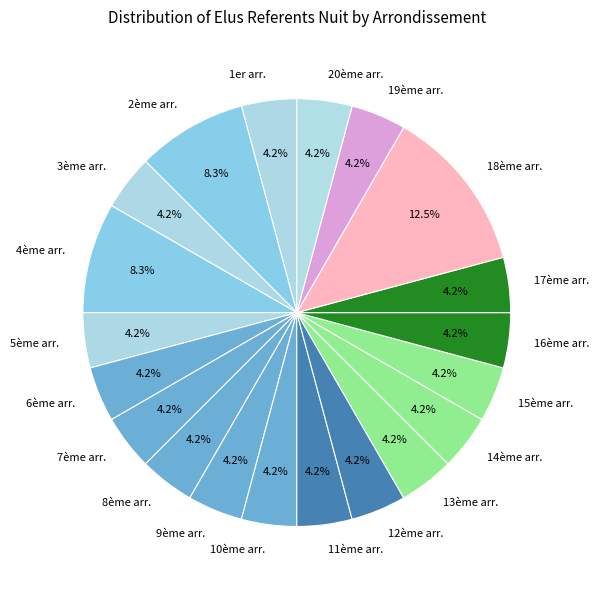

To the nearest percent, what is the average slice percentage?

5%